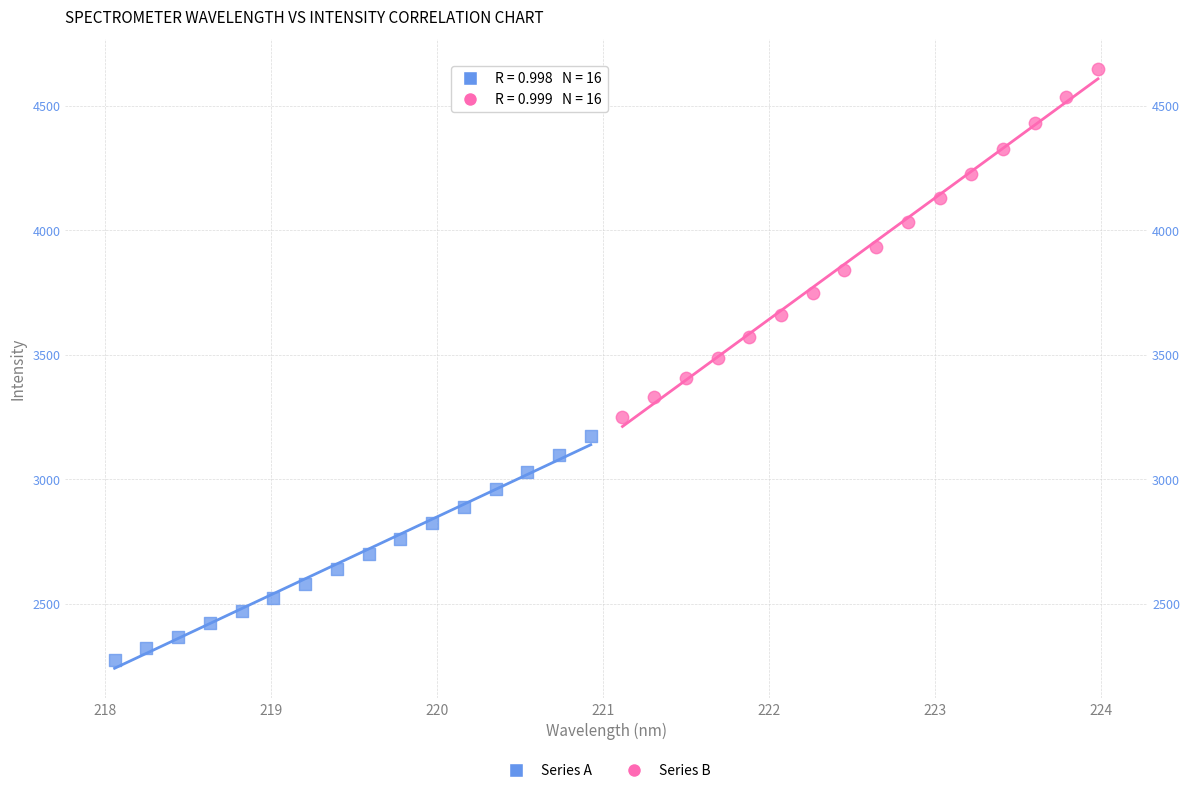

Which series contains the lowest Y value?

Series A